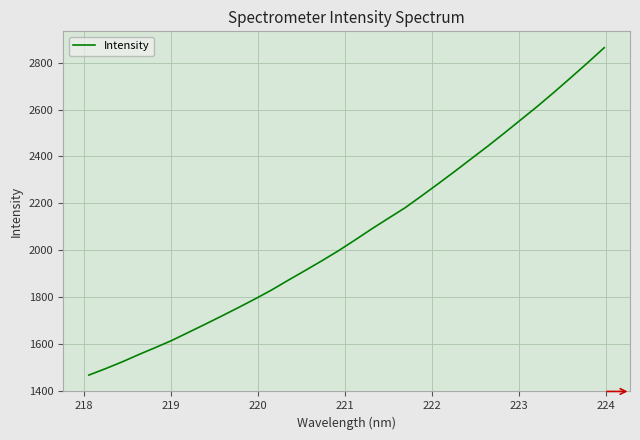

What is the greatest value displayed?

2864.2